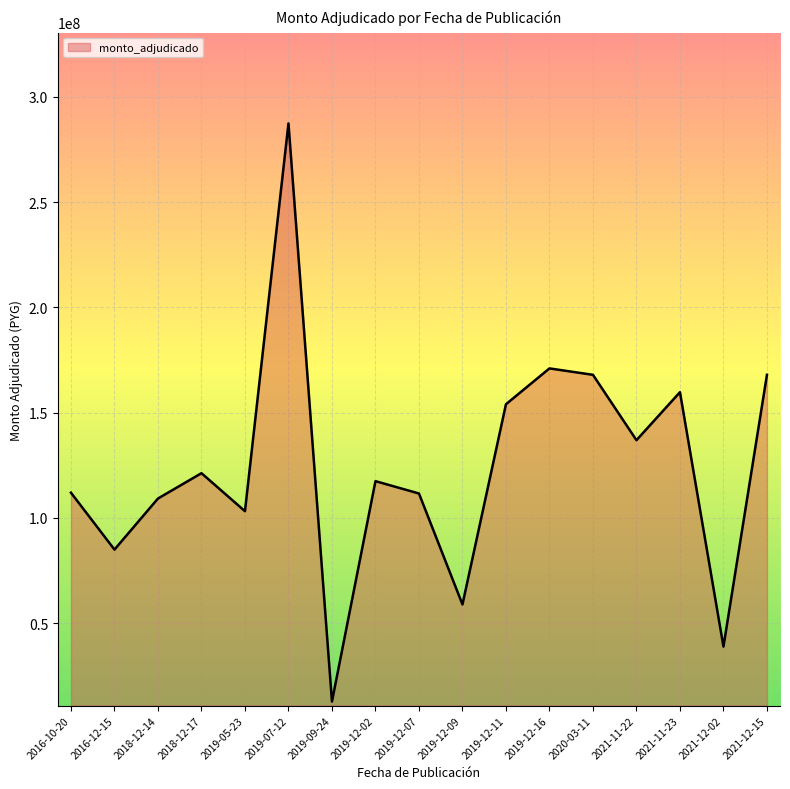

Is it true that the value at 2018-12-17 is 121271400?

True